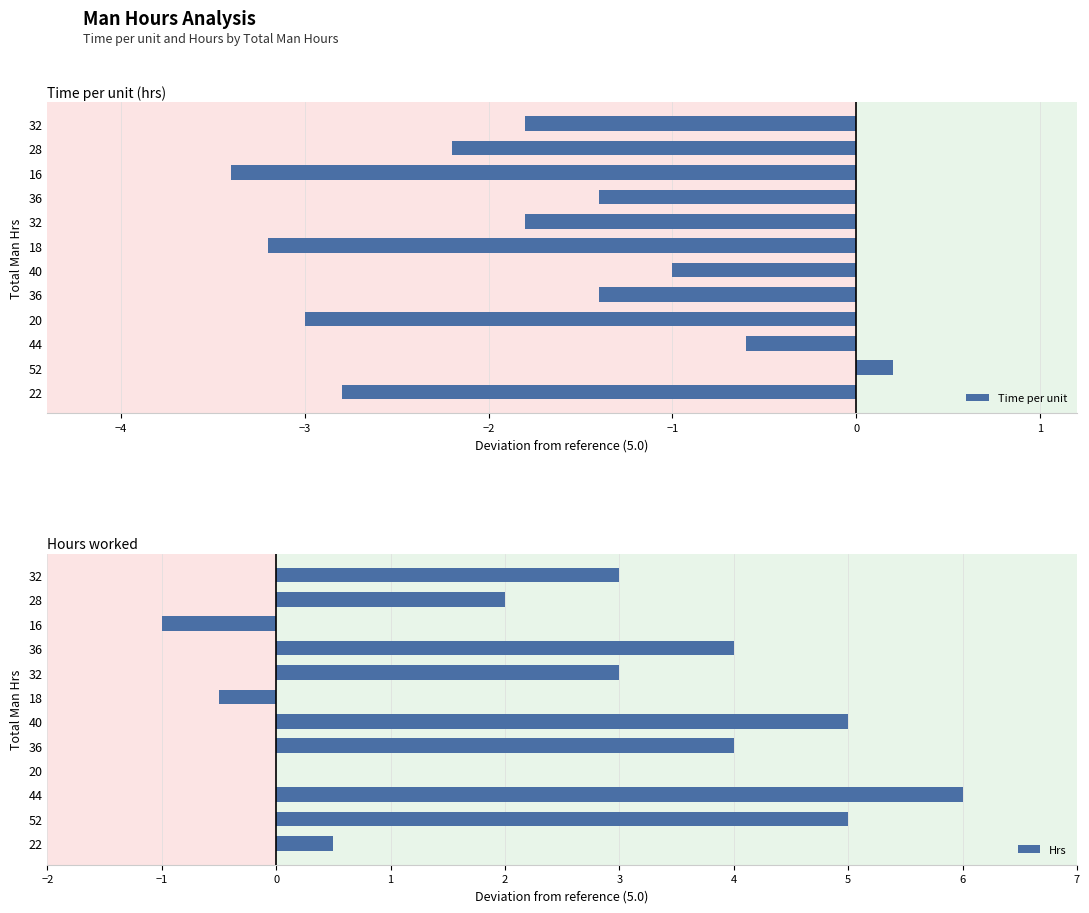

How many groups of bars are there?

12